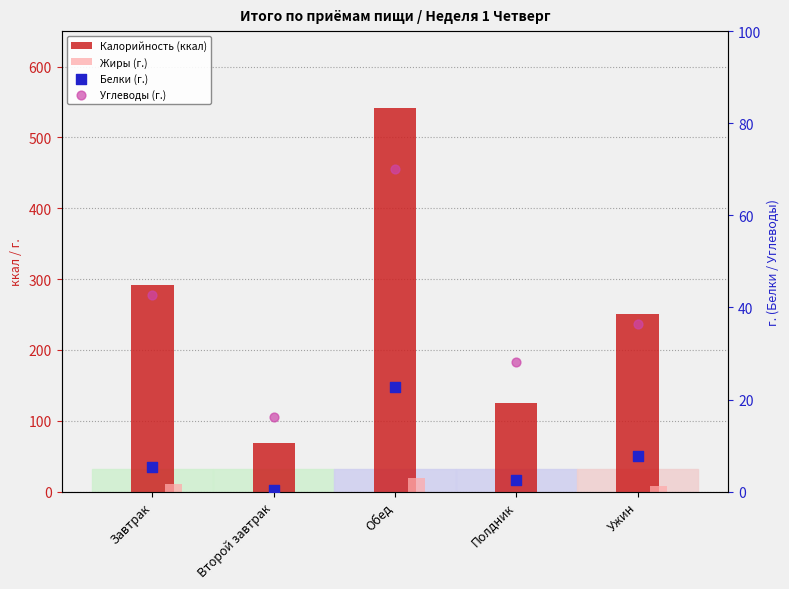

Is the value of Белки (г.) at Завтрак greater than the value of Углеводы (г.) at Завтрак?

No